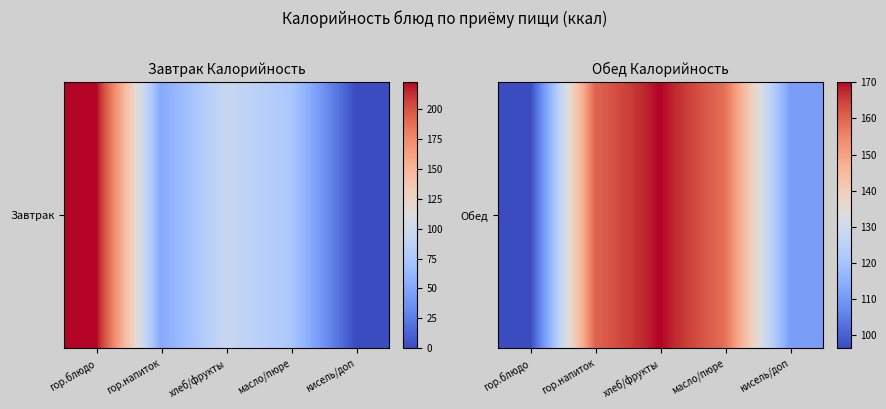

Which label corresponds to the largest value in the chart?

хлеб/фрукты